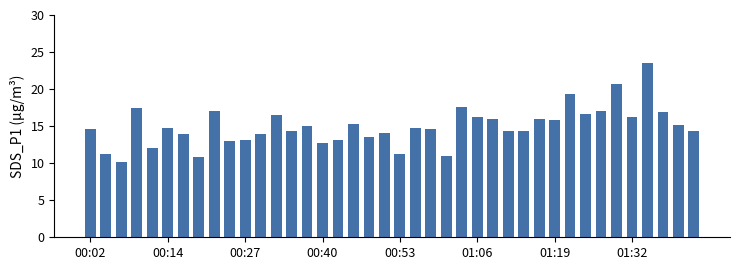

Are the bars grouped side by side (vs. stacked)?

No